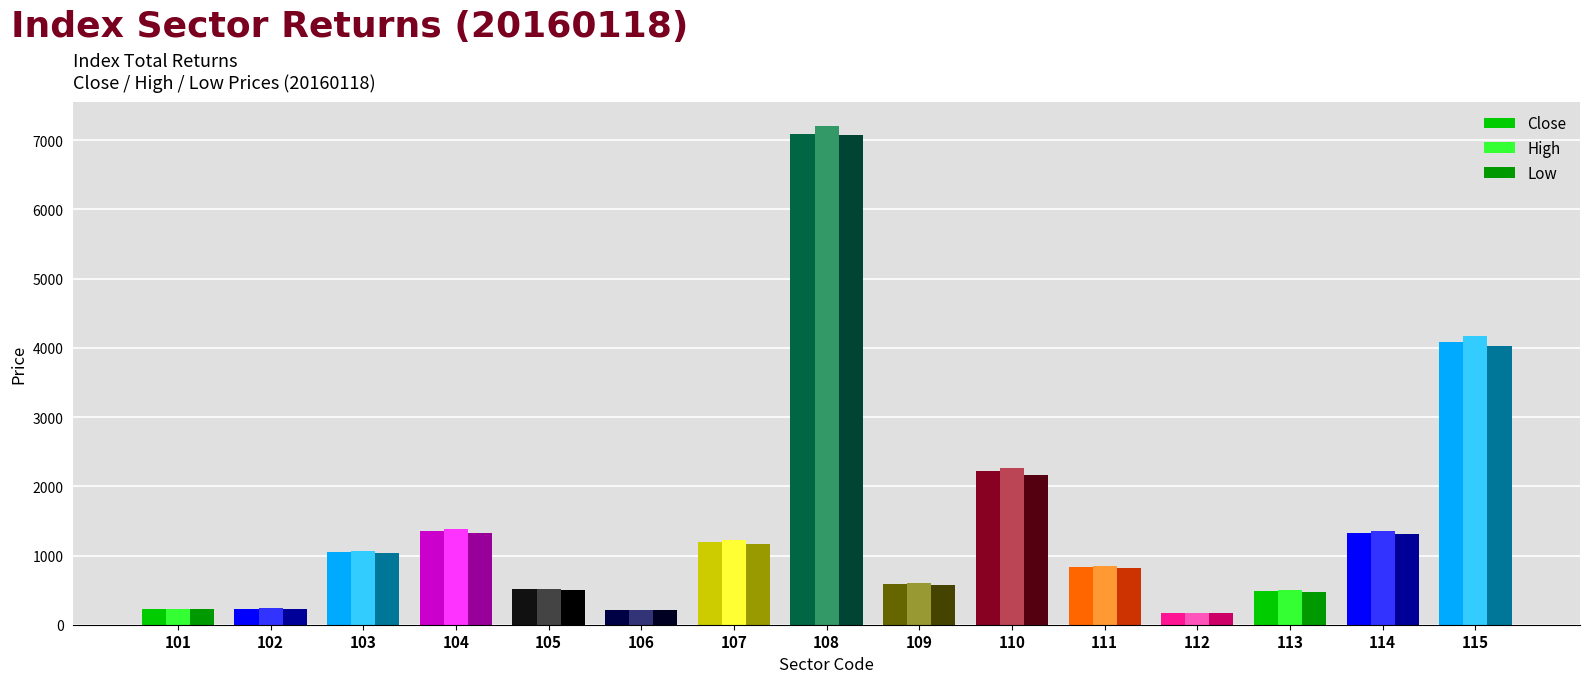

What is the approximate value of High at 101, to the nearest 50?

250